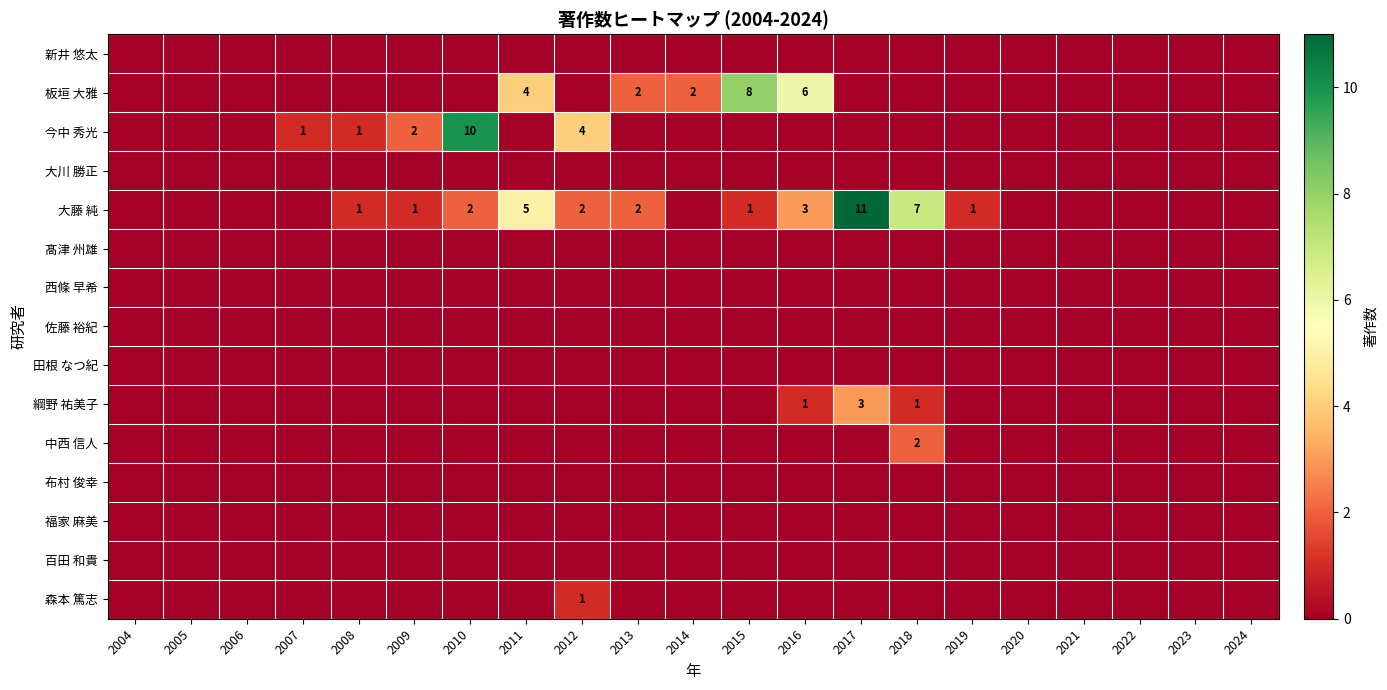

Which series has the largest range (max minus min)?

大藤 純